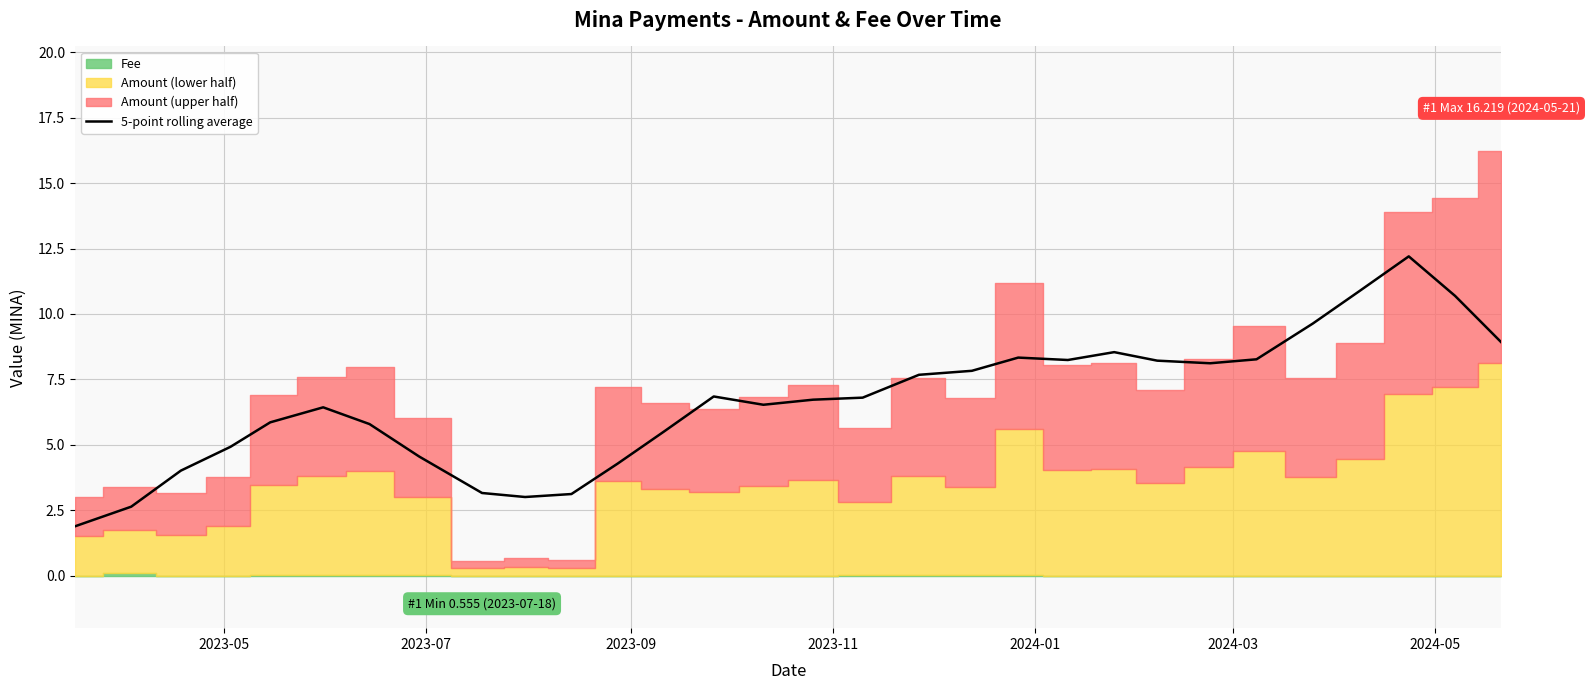

Does the chart have visible grid lines?

Yes